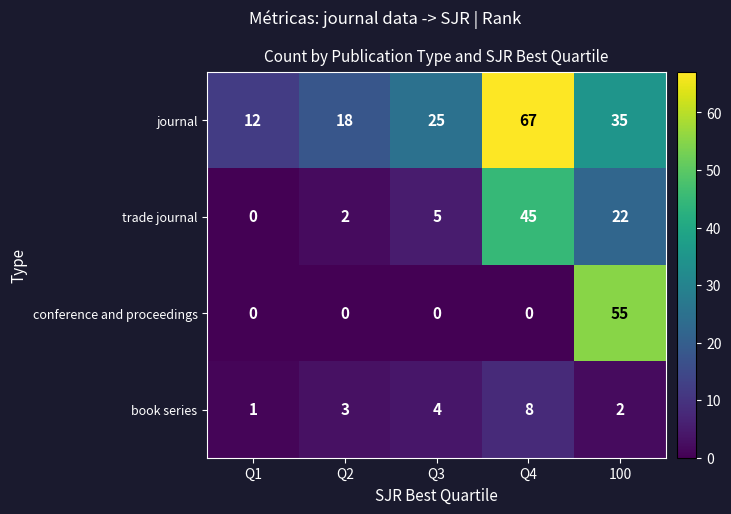

True or false: journal has a value of 67 at Q4.

True